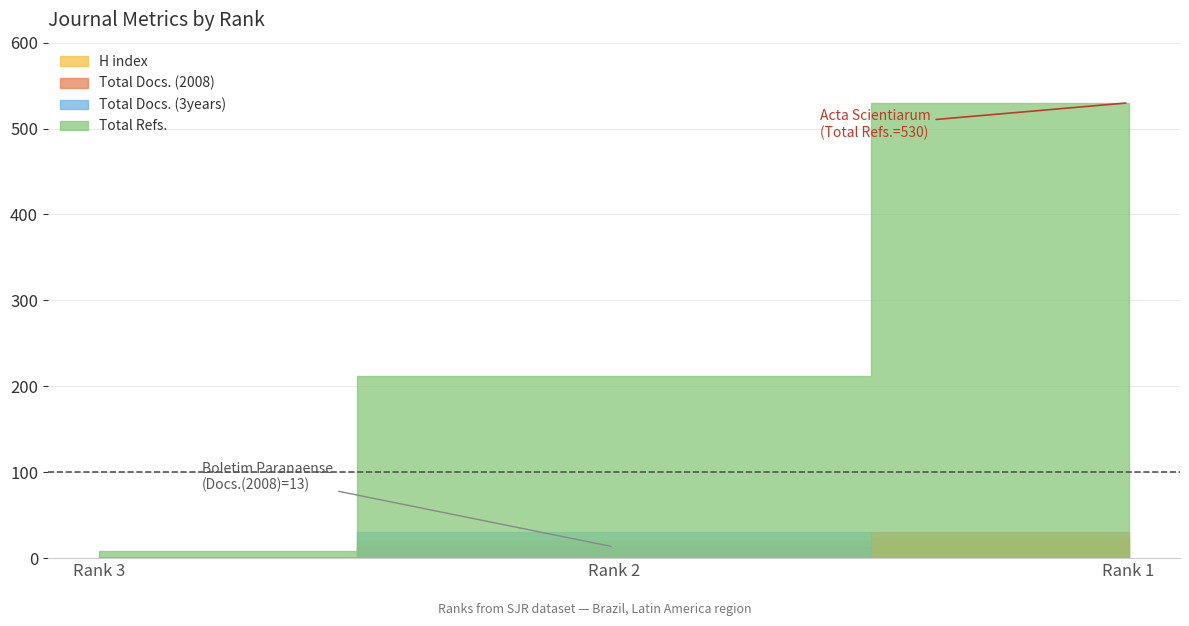

What is the average value of the Total Docs. (2008) series?

15